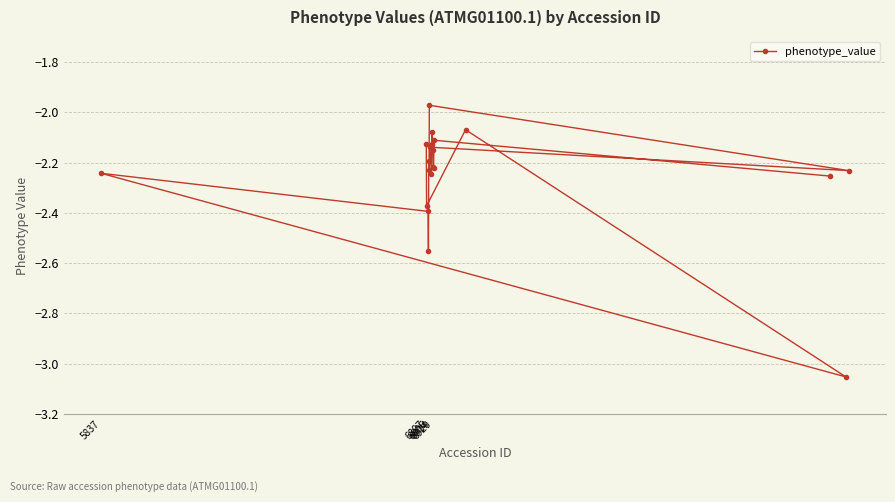

What is the value of the 14th point from the left?

-2.1